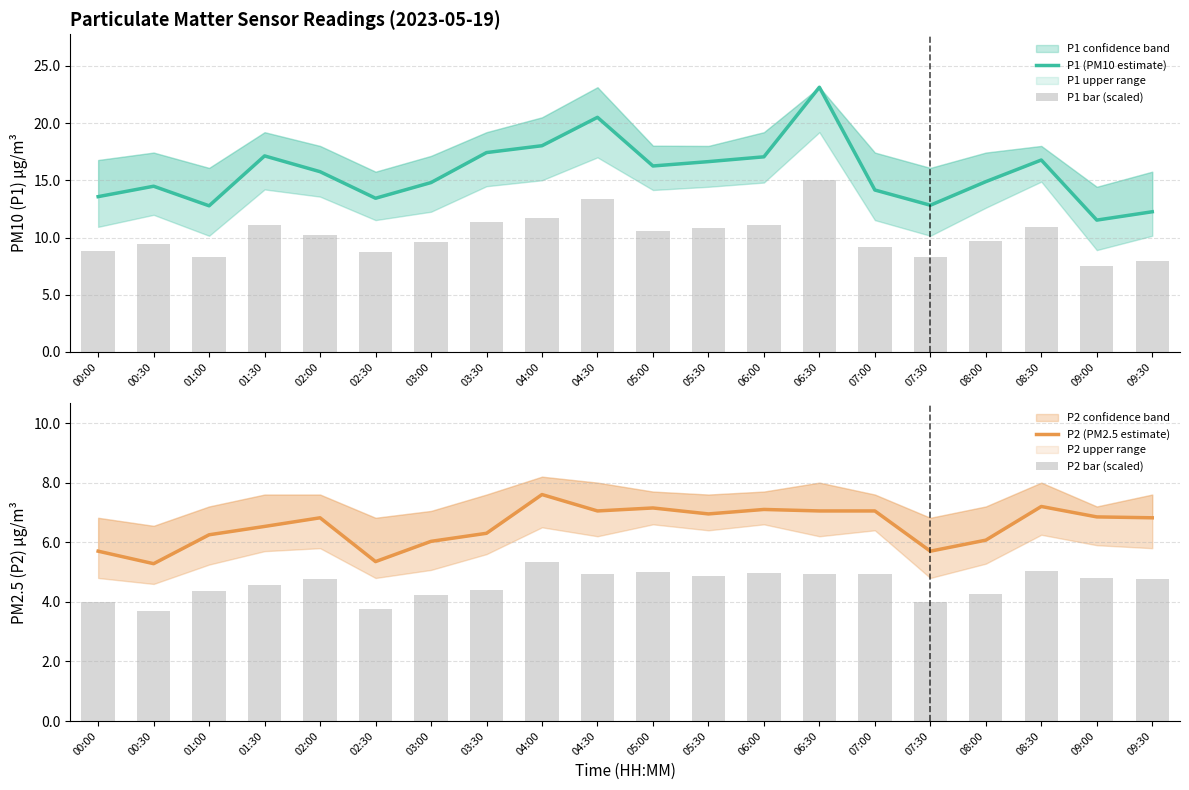

Which category has the lowest value in the P1 (PM10 estimate) series?

09:00